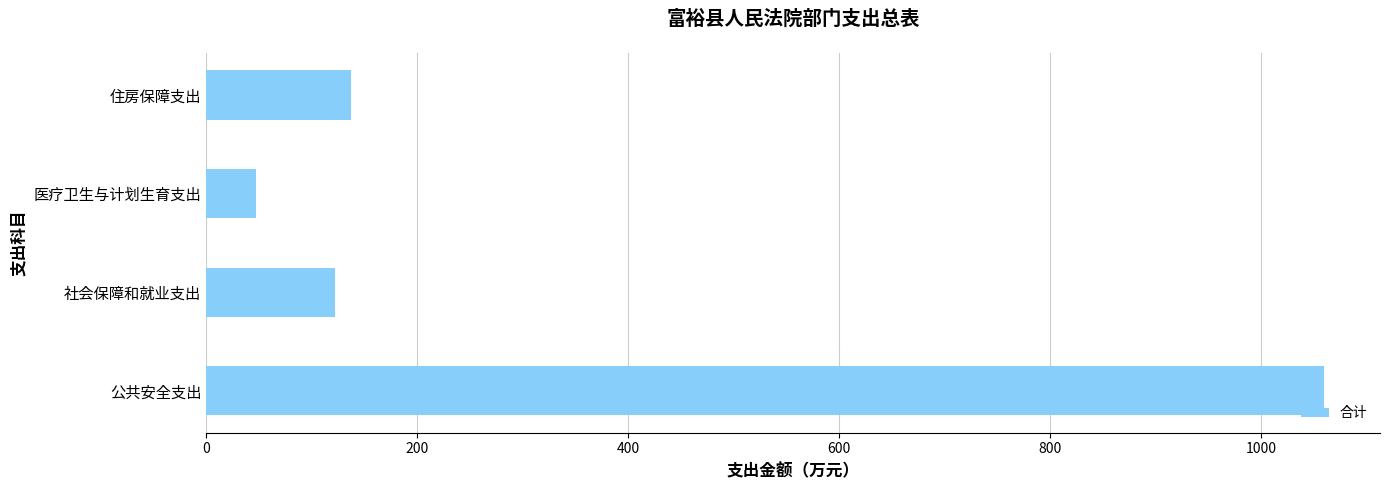

How many bars are there in total?

4